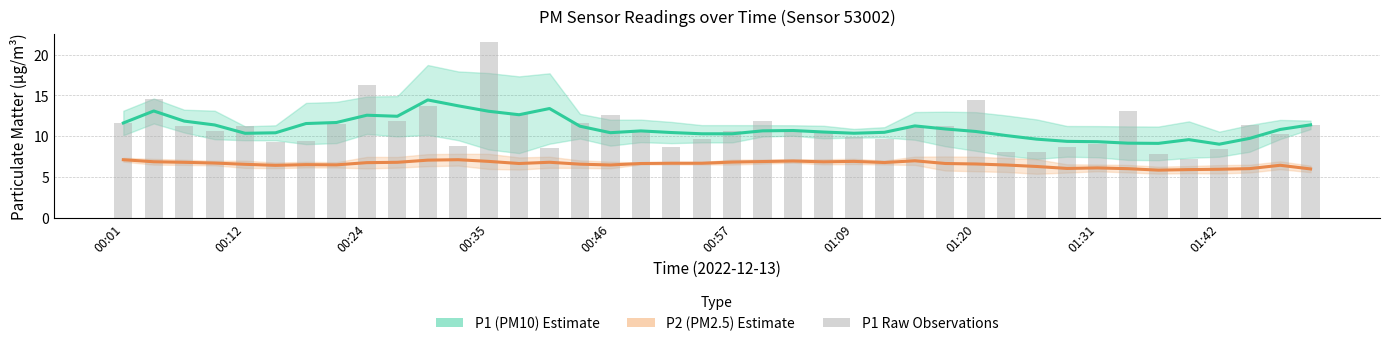

Between 00:35 and 13, which is larger?

13